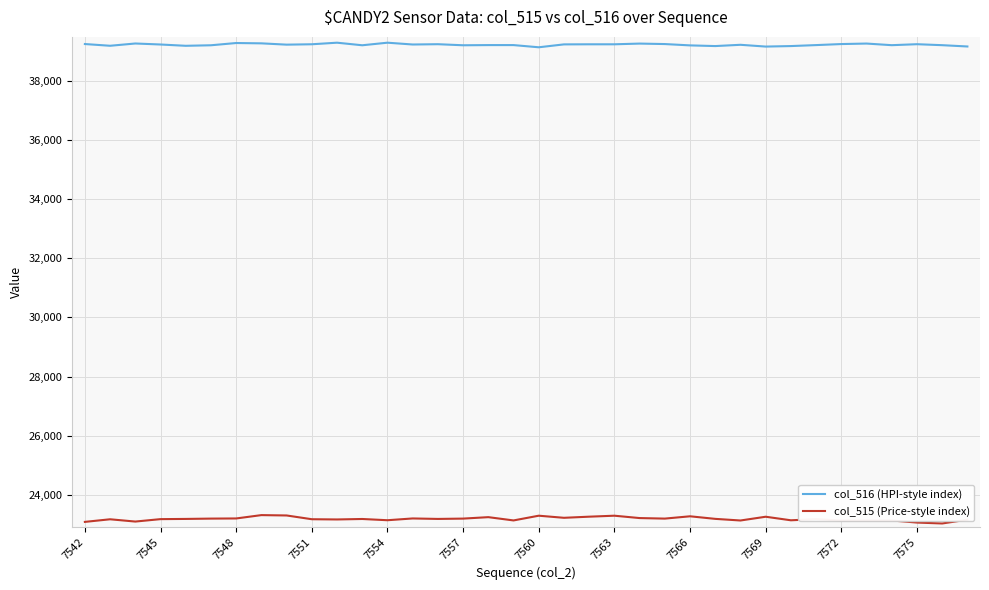

What is the minimum value for col_516 (HPI-style index)?

39135